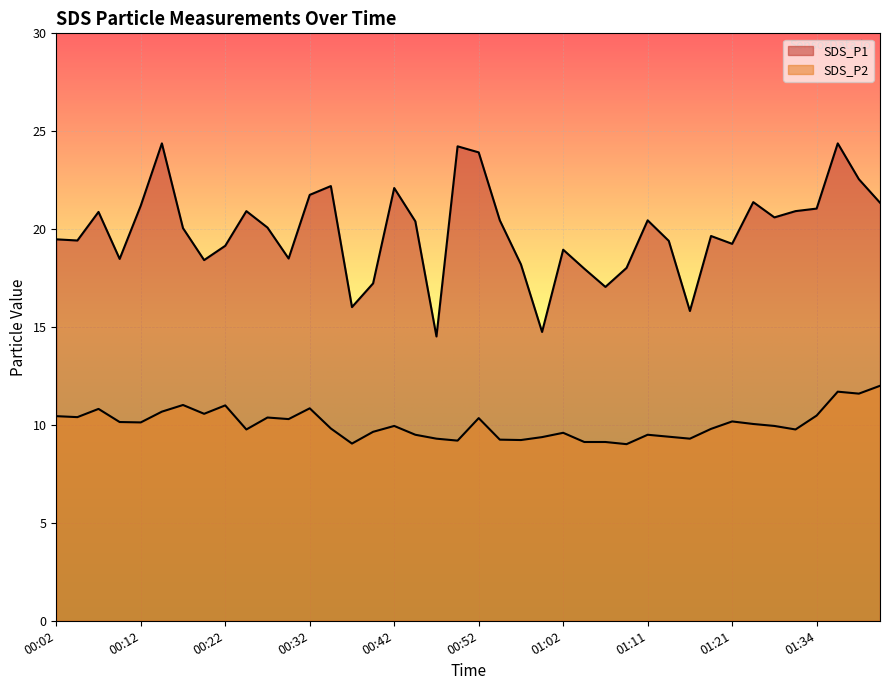

At 00:54, list the series in order from smallest to largest.

SDS_P2, SDS_P1